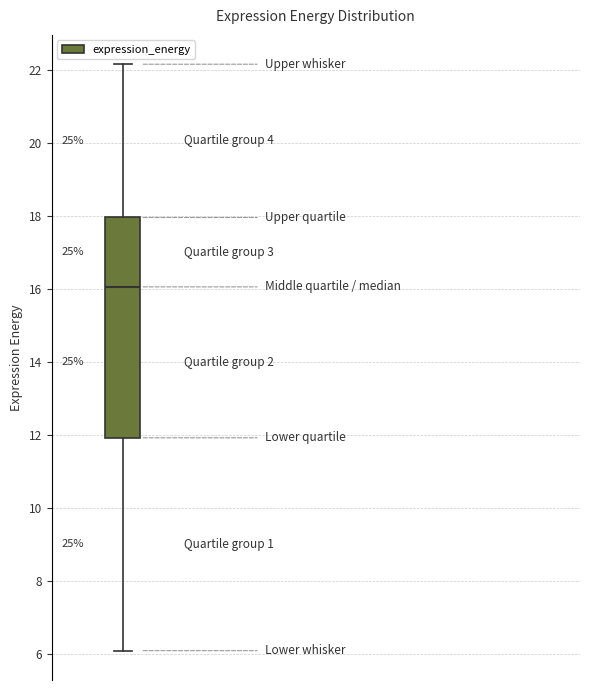

Where does the upper whisker of the box end on the y-axis? The values are not printed on the chart, so give them approximately, as read against the axis.

22.2